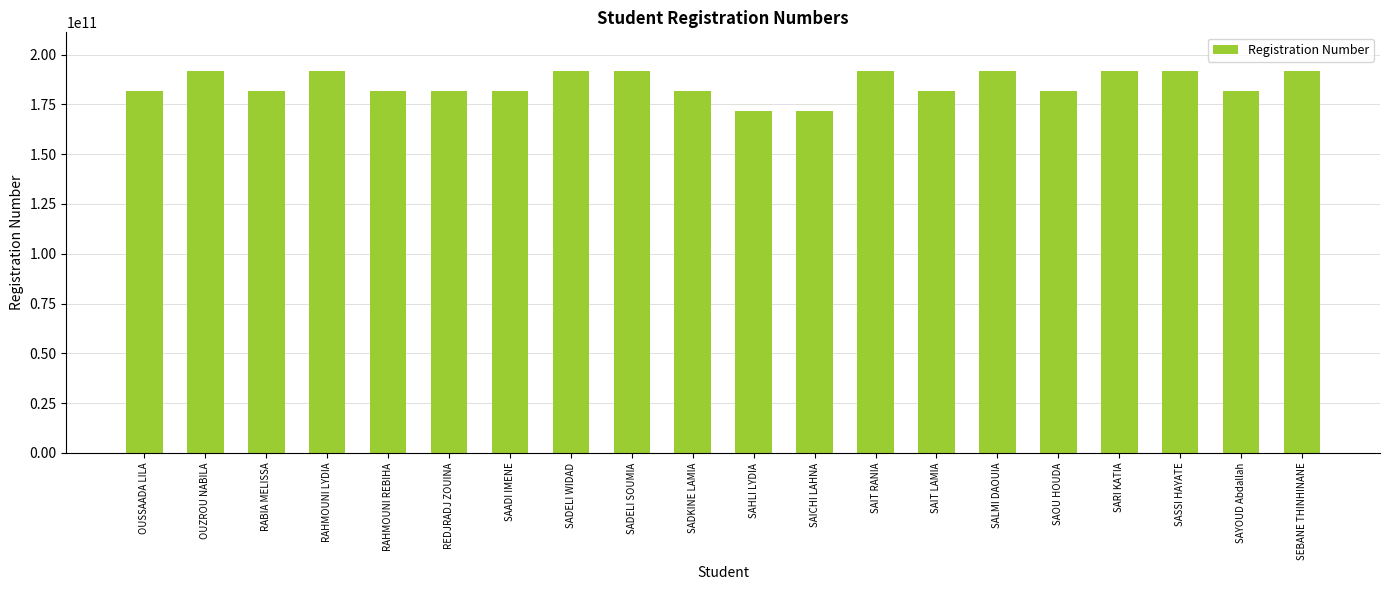

What is the label of the 15th bar from the right?

REDJRADJ ZOUINA